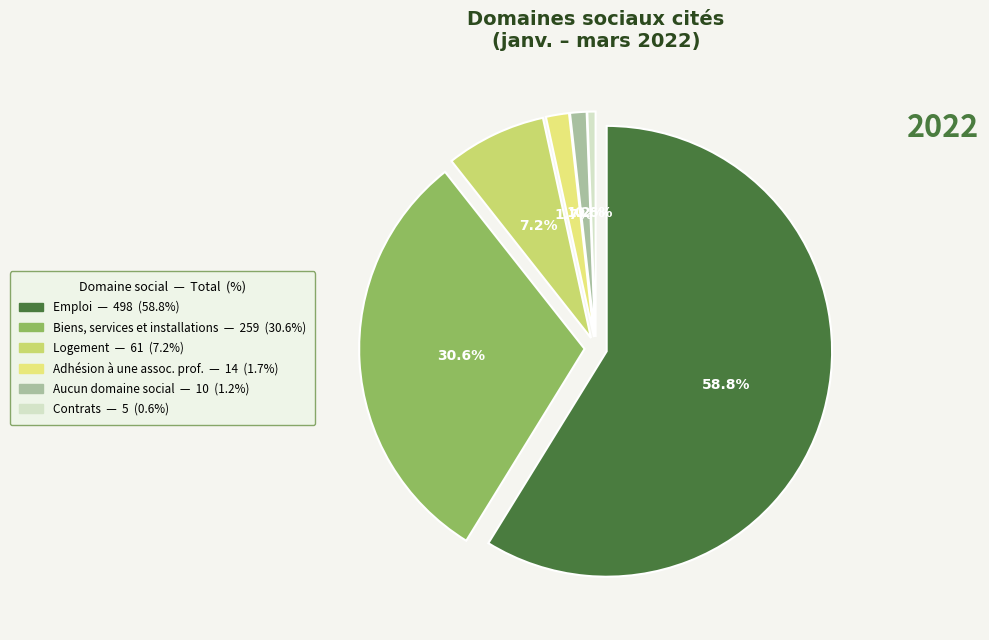

Which slice is the smallest?

Contrats